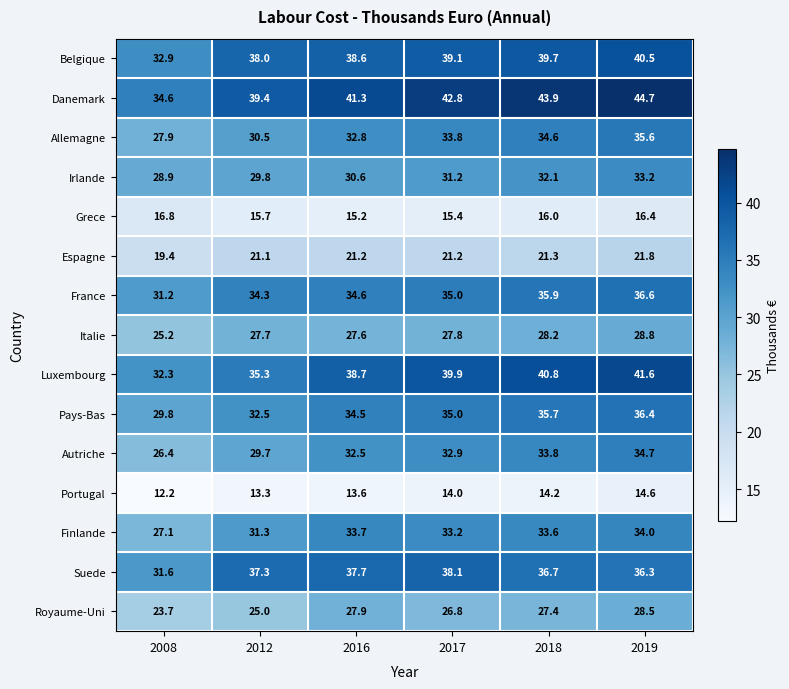

What is the difference between the Grece values at 2016 and 2018?

0.8